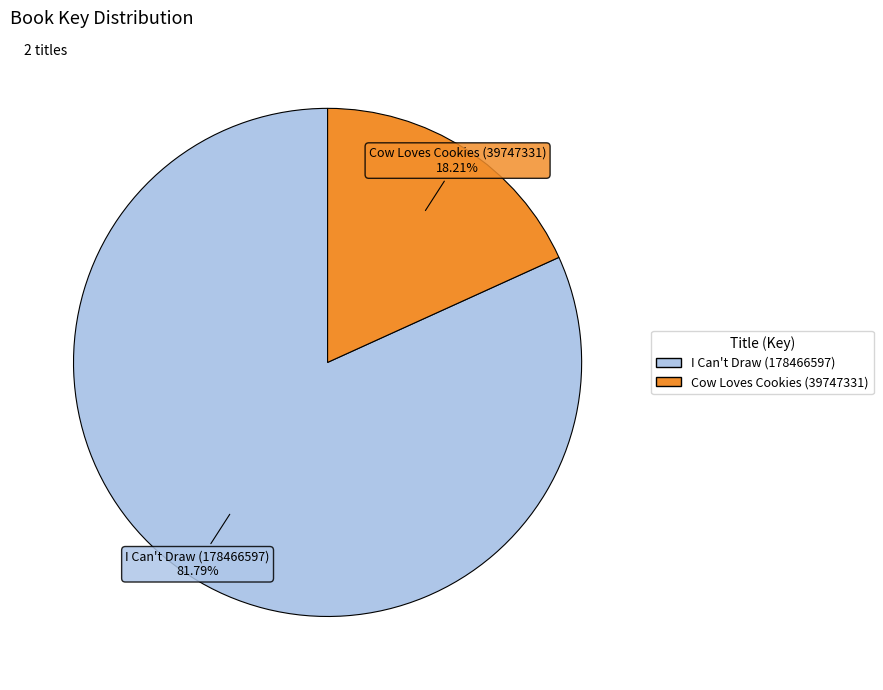

How many segments does this pie chart have?

2